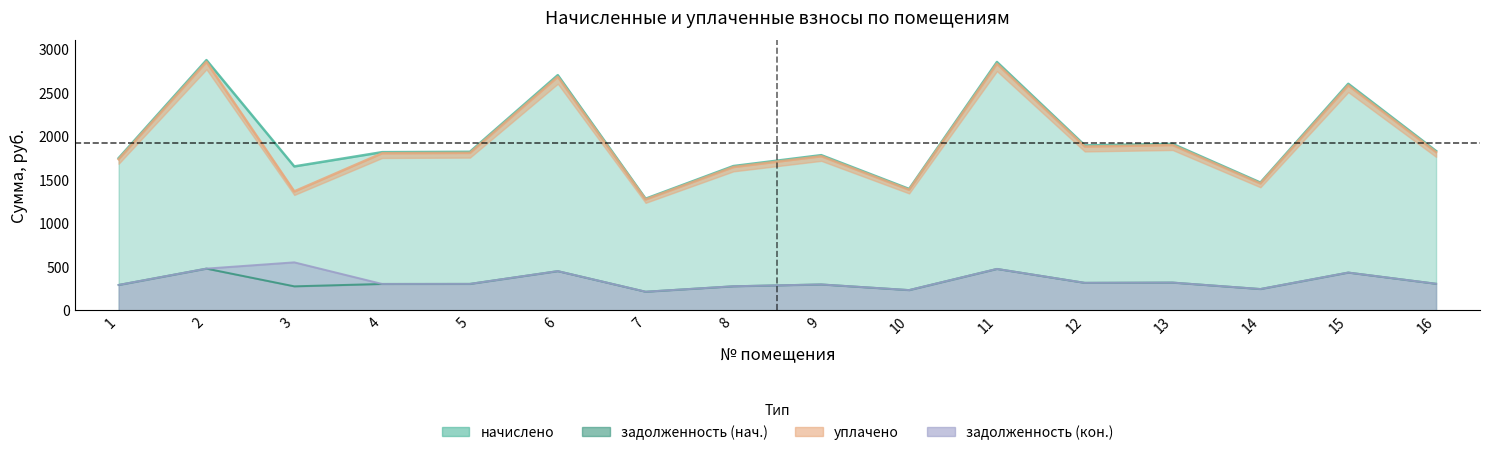

True or false: задолженность (кон.) and задолженность (нач.) intersect in this chart.

False